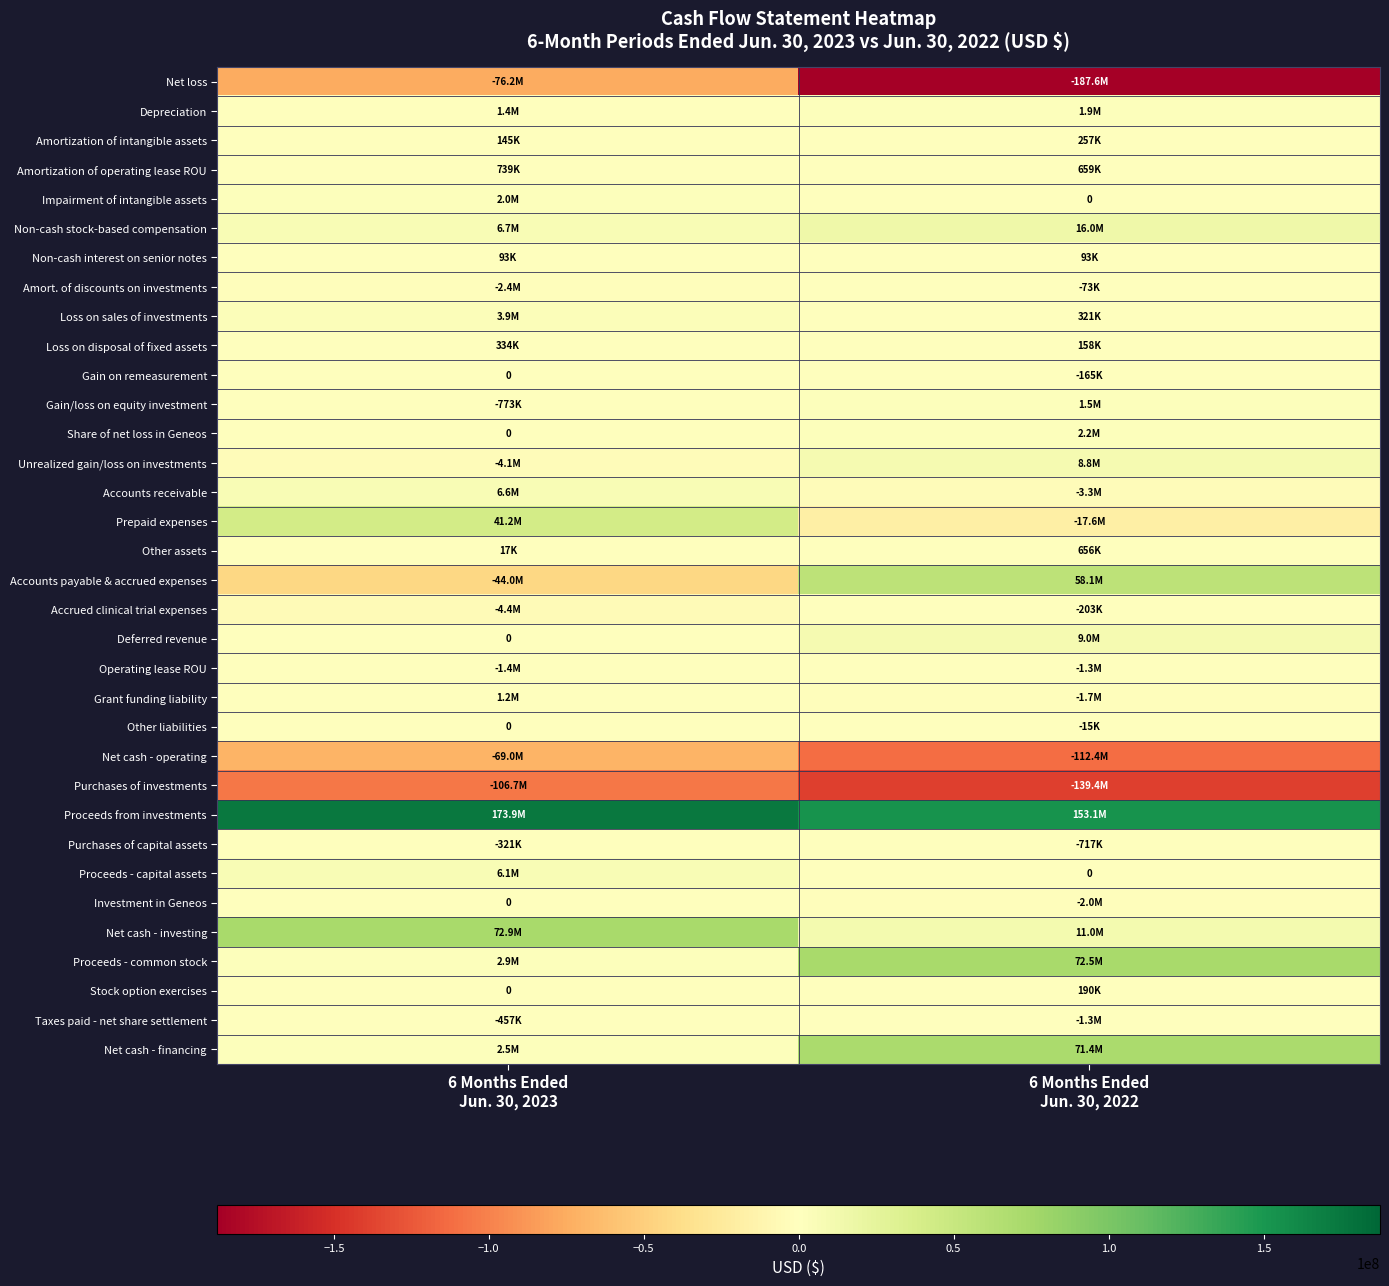

At which category does the chart reach its peak across all series?

6 Months Ended
Jun. 30, 2023